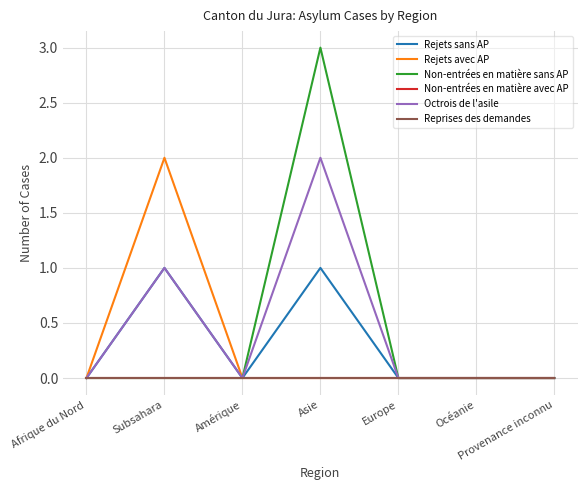

What position from the left is Subsahara?

2